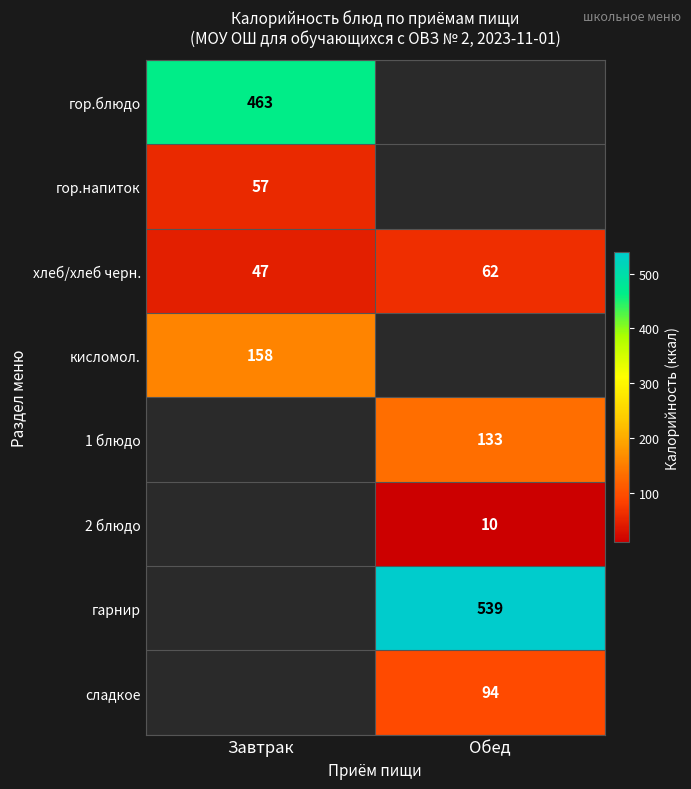

List the labels in order of хлеб/хлеб черн. value, largest first.

Обед, Завтрак